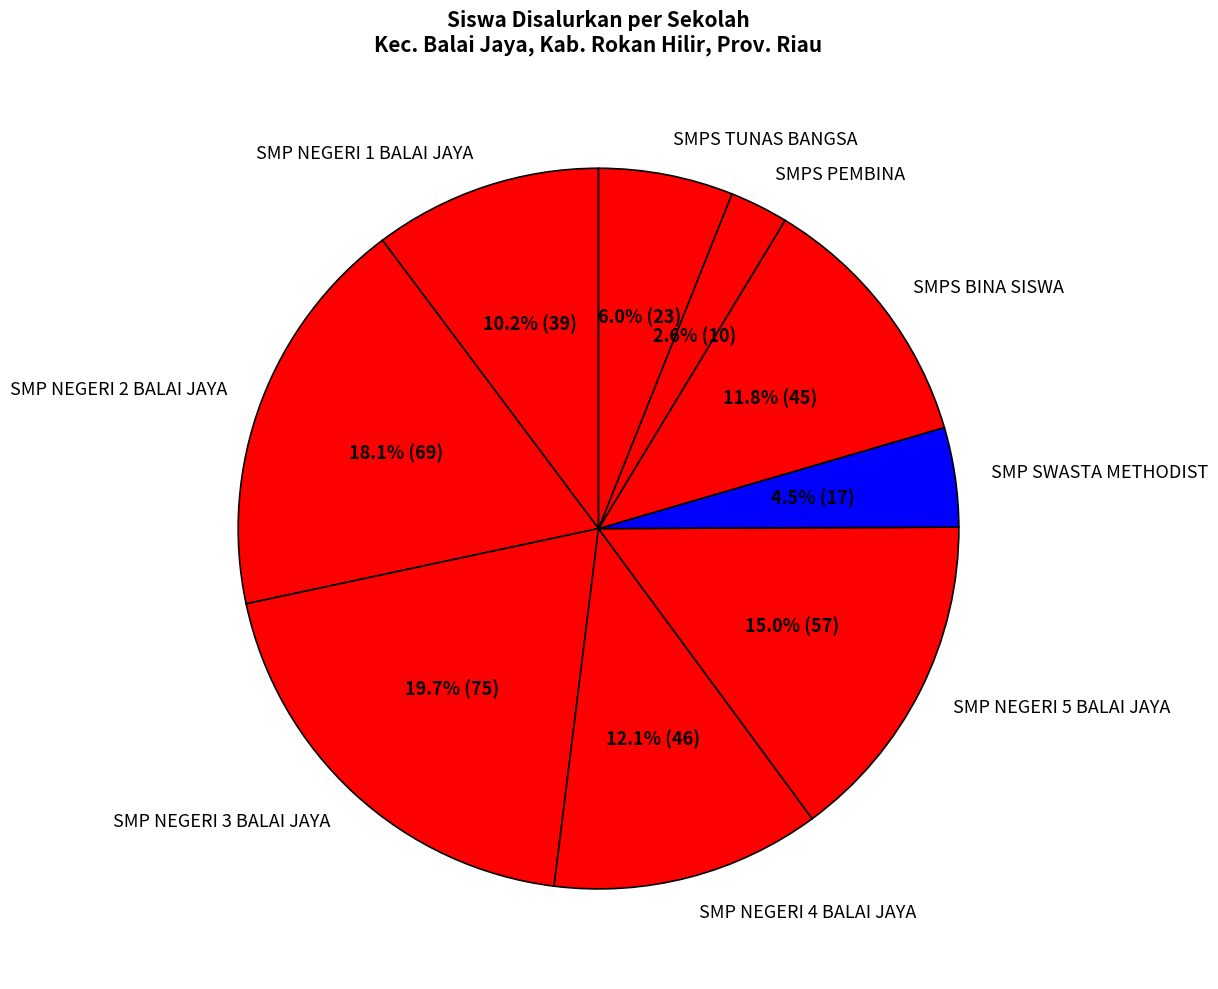

Do SMP NEGERI 1 BALAI JAYA and SMP SWASTA METHODIST together represent more than half of the pie?

No